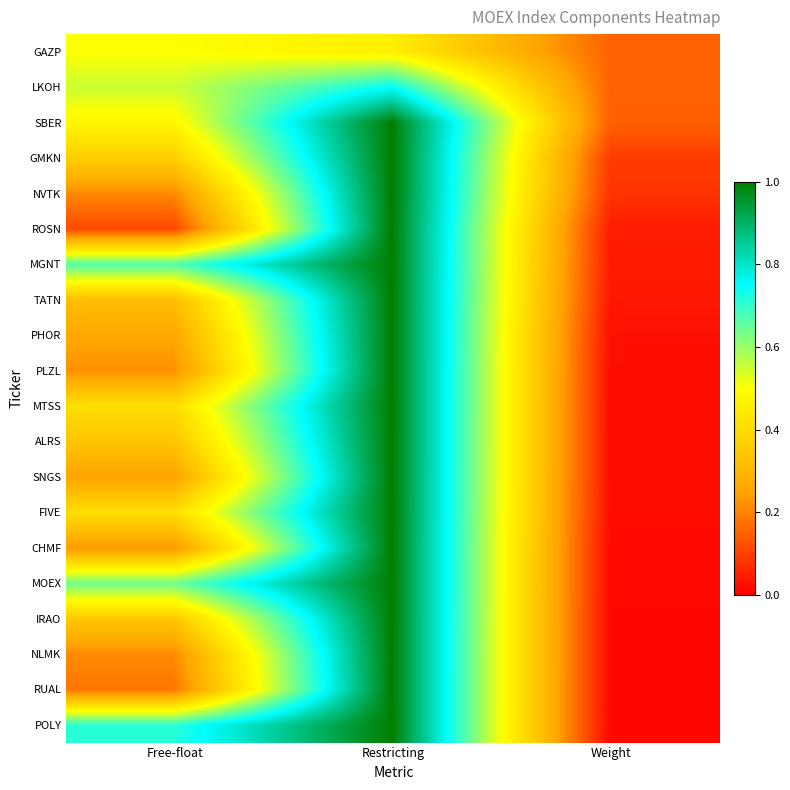

Which series has the largest range (max minus min)?

POLY